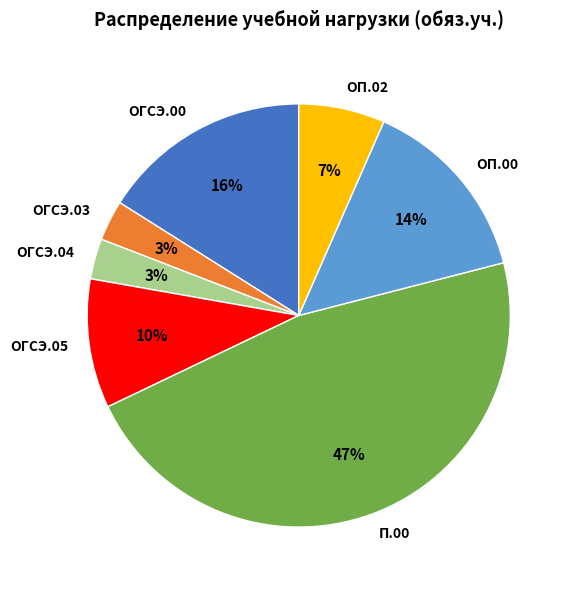

To the nearest percent, what percentage of the pie is ОП.02?

7%